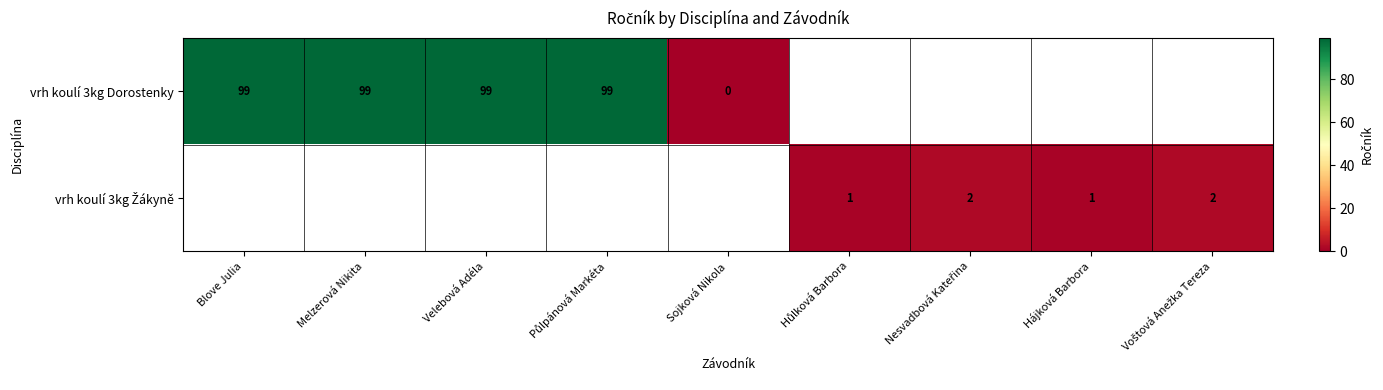

The value of vrh koulí 3kg Dorostenky at Blove Julia is 99. True or false?

True